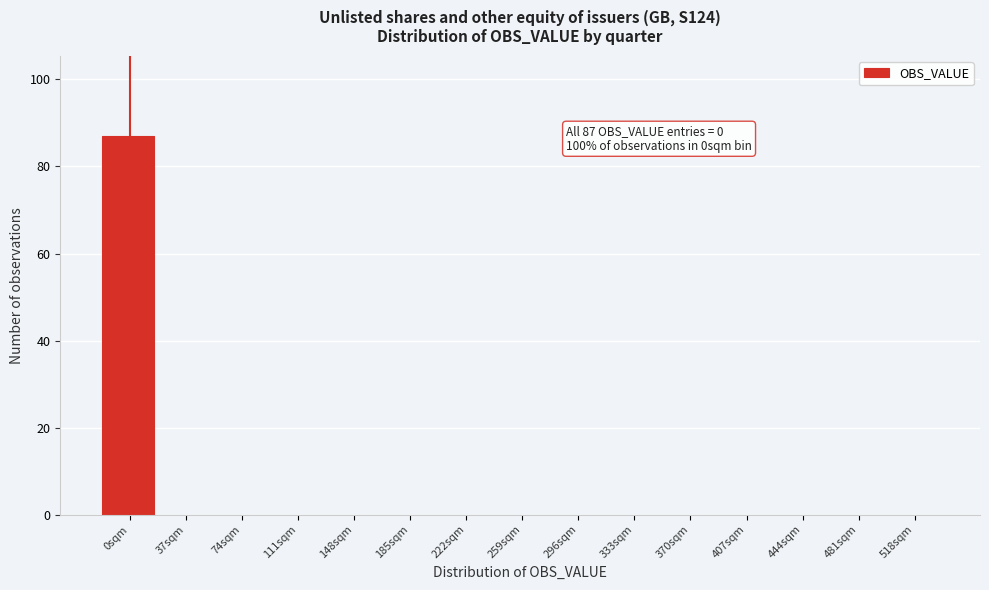

Reading right to left, transcribe all the data shown in this chart.

518sqm=0	481sqm=0	444sqm=0	407sqm=0	370sqm=0	333sqm=0	296sqm=0	259sqm=0	222sqm=0	185sqm=0	148sqm=0	111sqm=0	74sqm=0	37sqm=0	0sqm=87